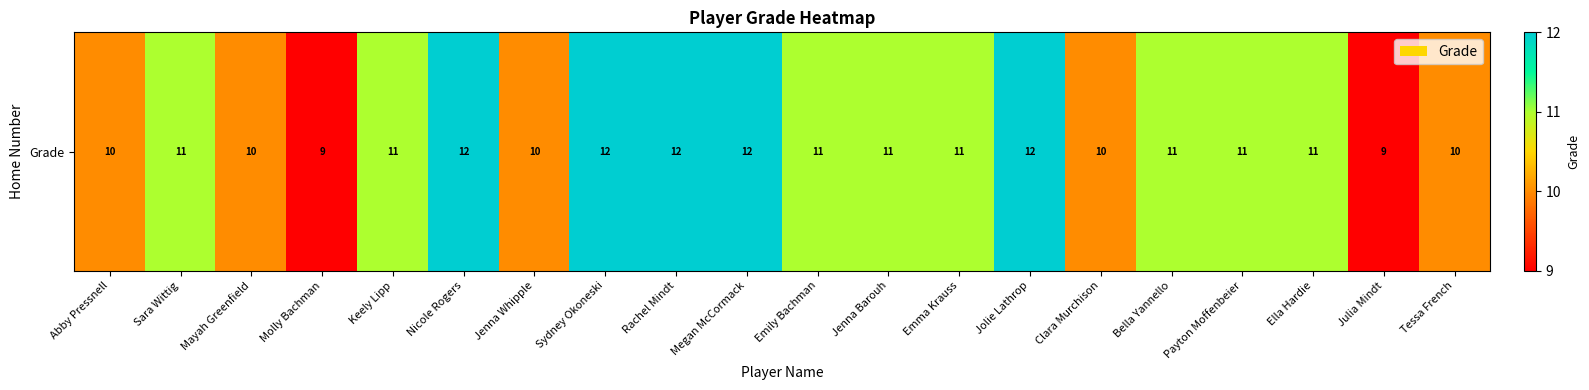

The chart shows a value of 15 at Jenna Whipple. True or false?

False